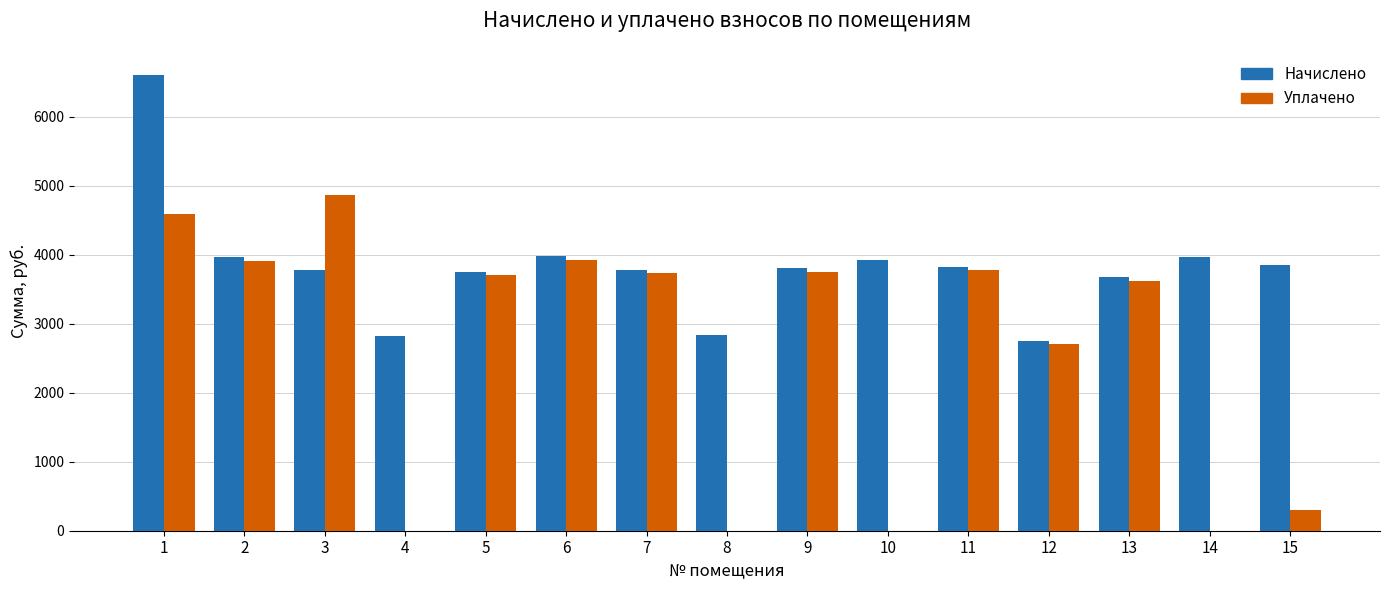

What is the maximum value for Уплачено?

4865.6